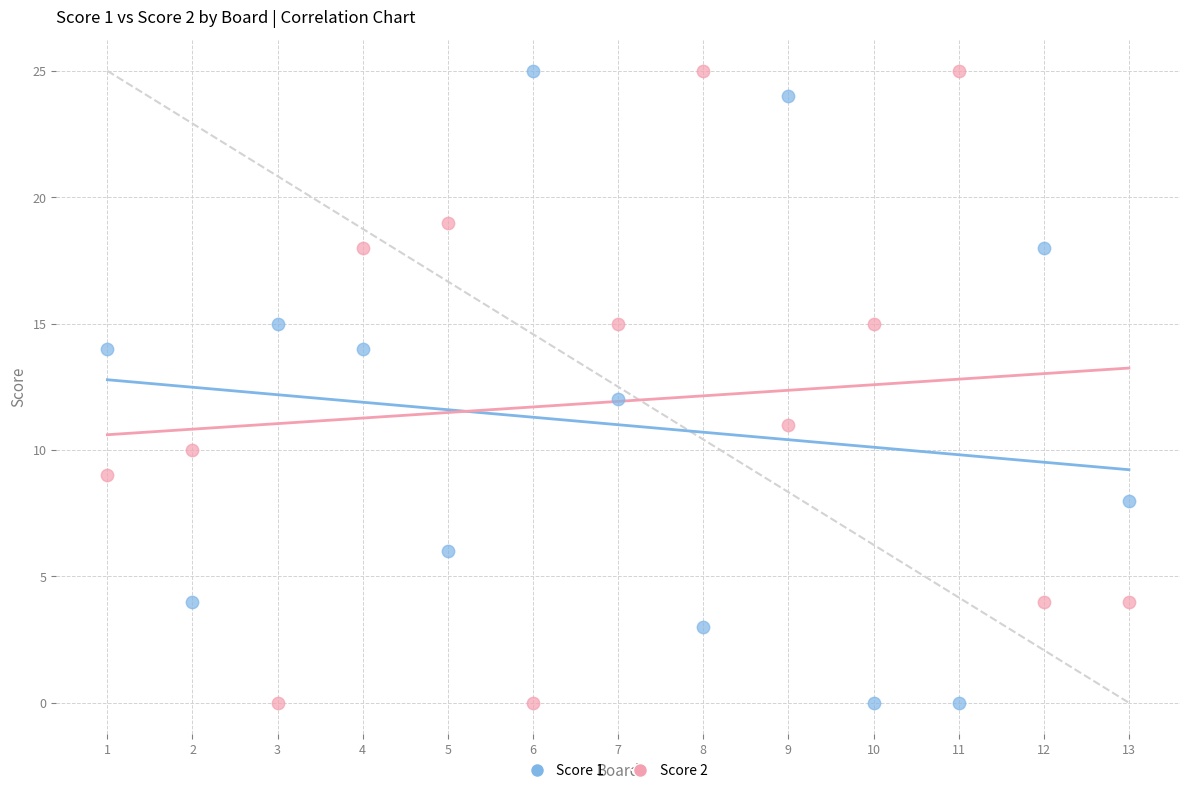

What is the X range (max minus min) for the scatter plot?

12